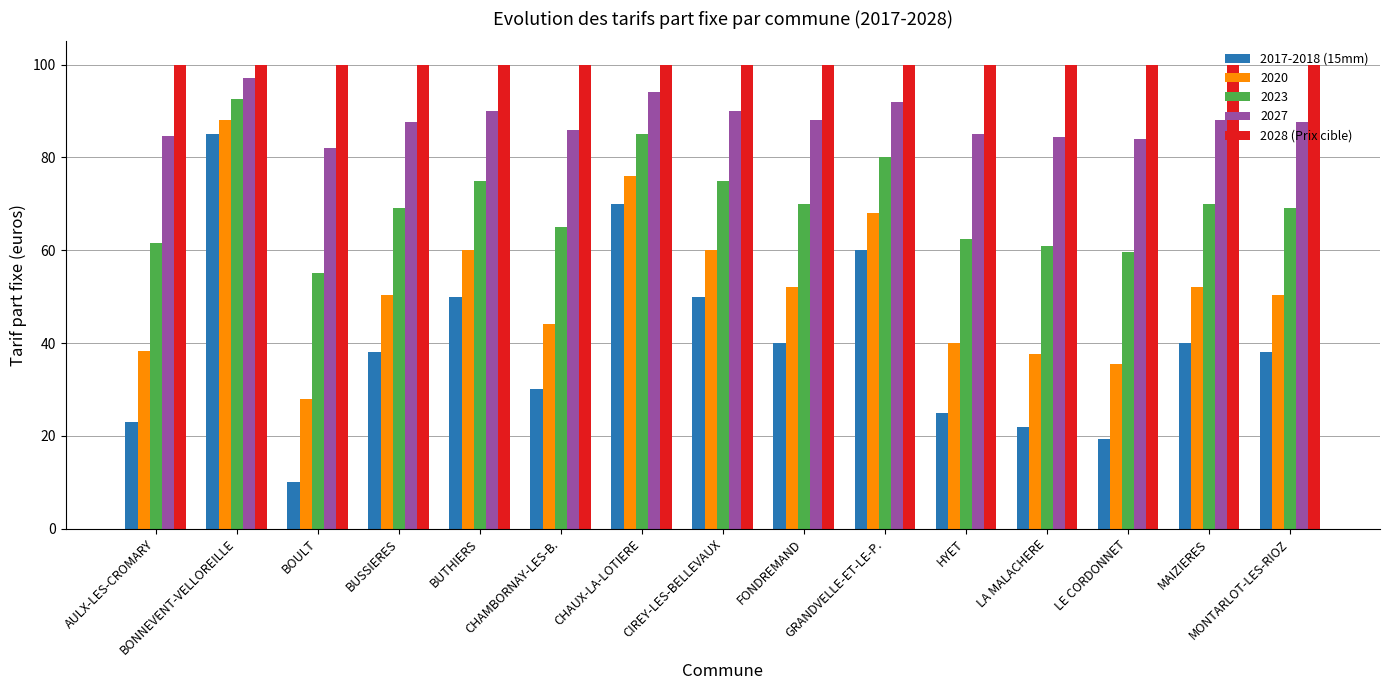

How many distinct data groups are displayed?

5